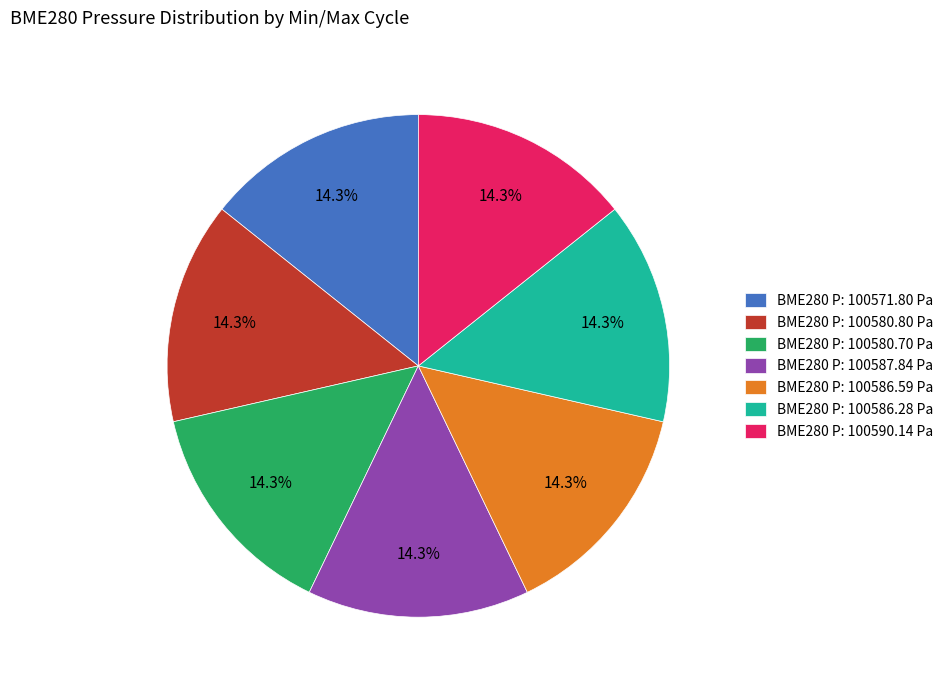

How much of the chart is everything except BME280 P: 100580.80 Pa?

85.7%